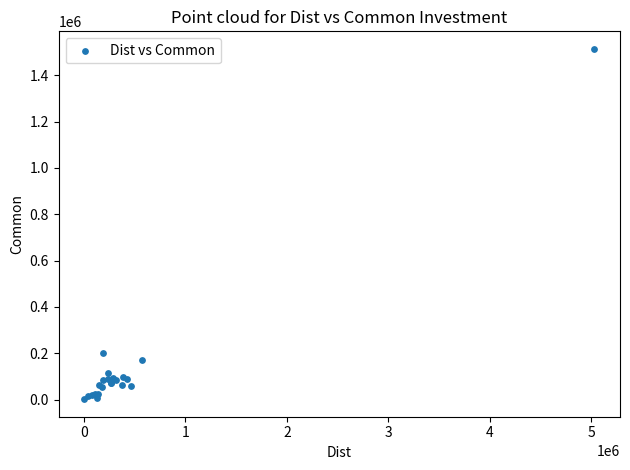

What Y value in the scatter plot is closest to 757864?

201841.7